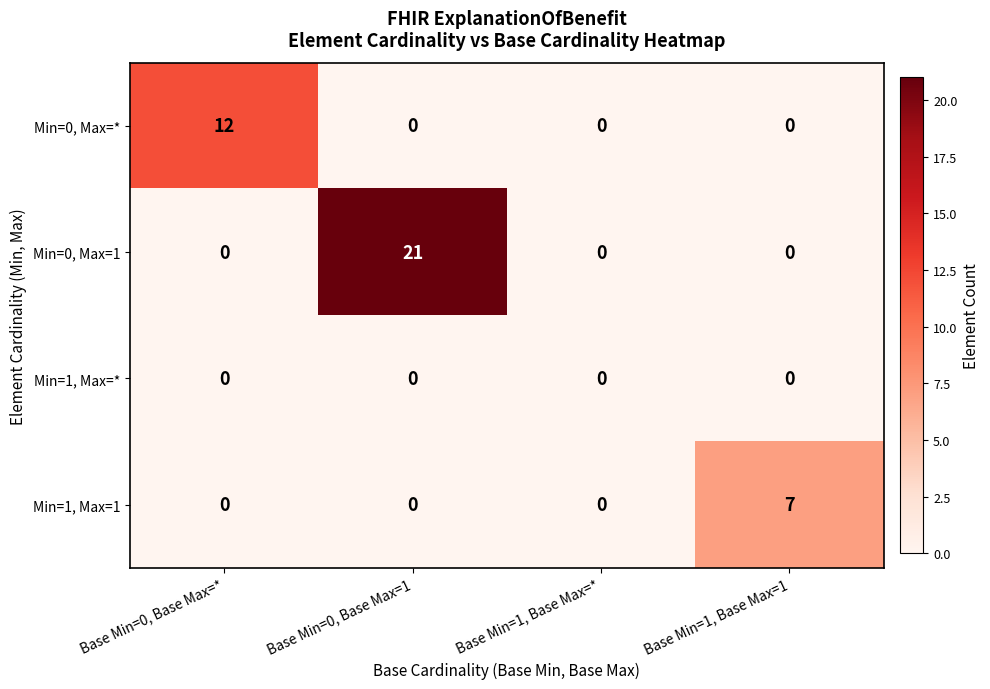

Between Base Min=0, Base Max=1 and Base Min=1, Base Max=*, which series saw the biggest shift?

Min=0, Max=1